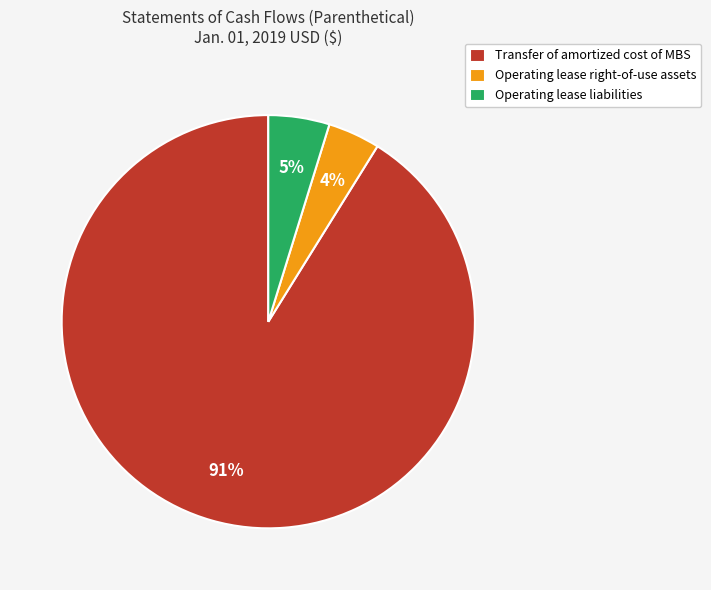

Between Operating lease liabilities and Transfer of amortized cost of MBS, which is larger?

Transfer of amortized cost of MBS